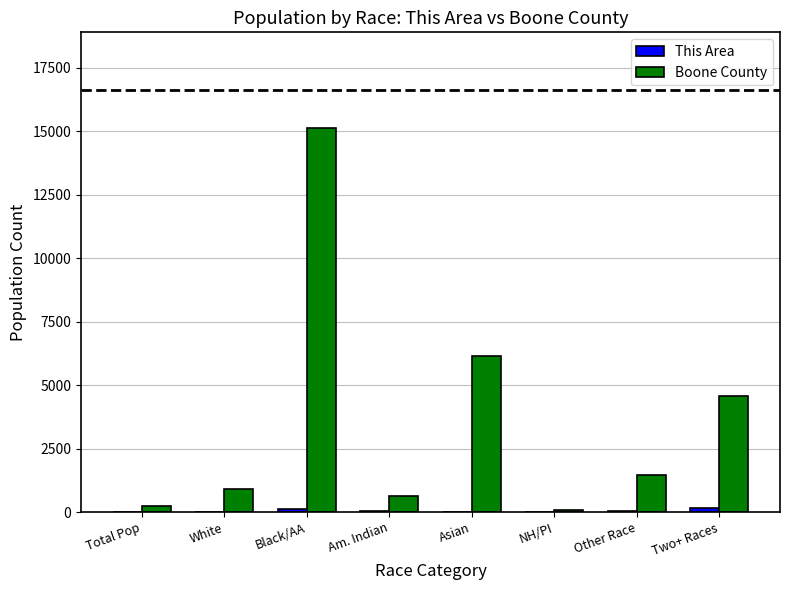

How many groups of bars are there?

8